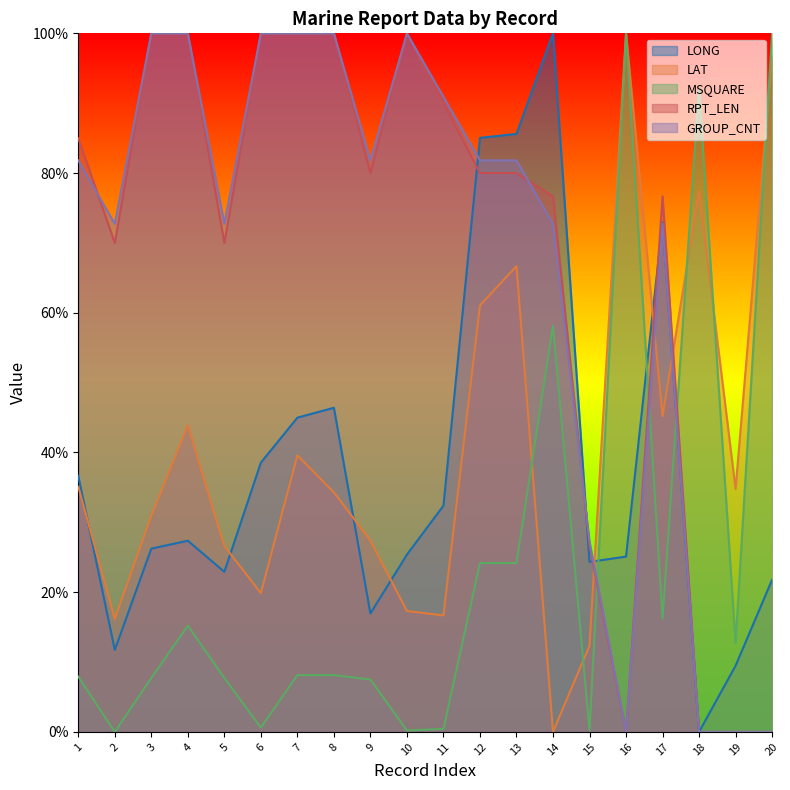

At which category does LAT reach its first local peak?

4